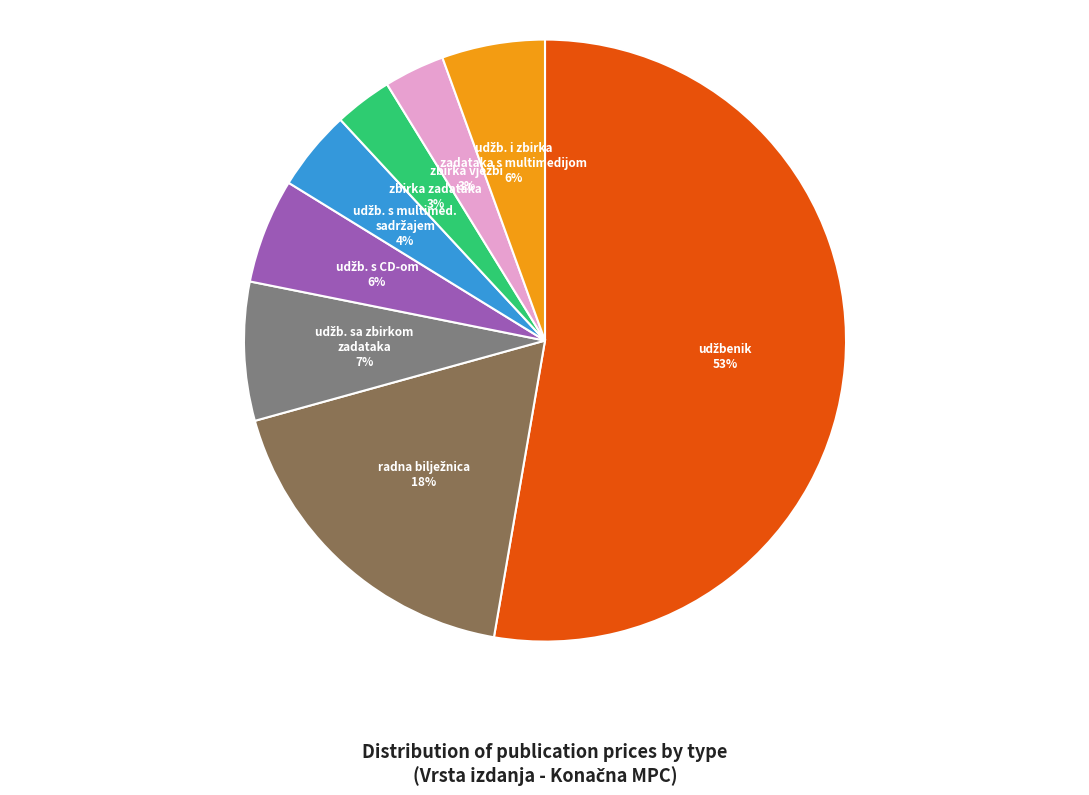

To the nearest percent, what is the average slice percentage?

12%